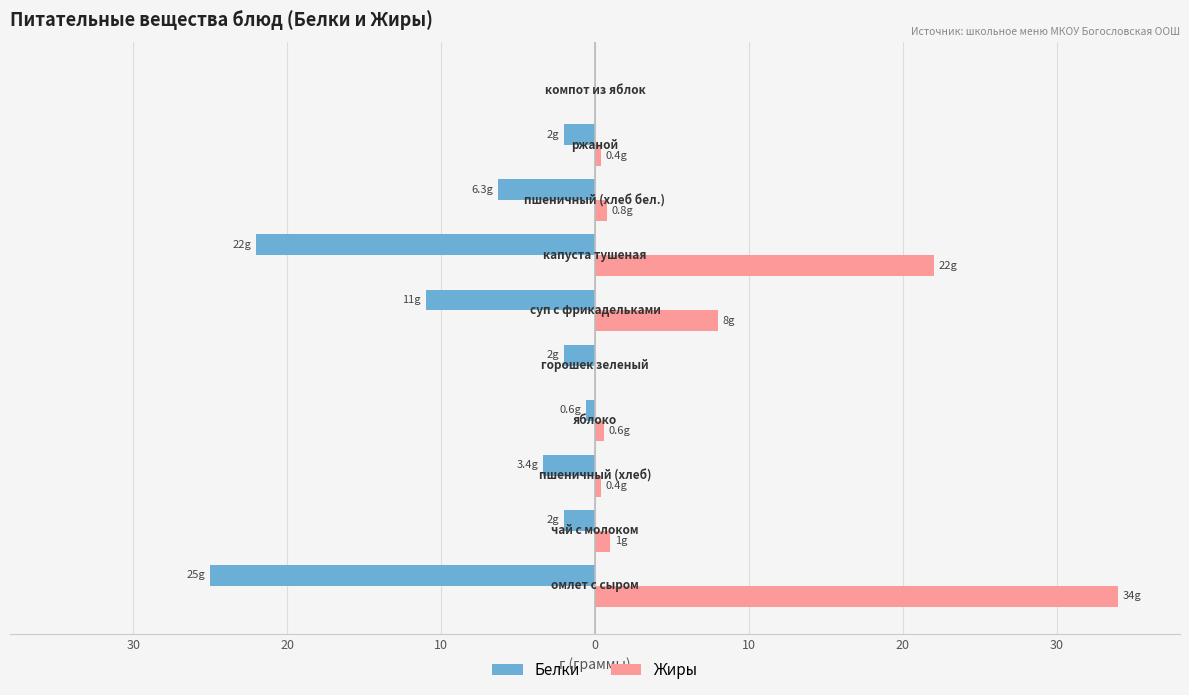

What are all the series names shown in the legend?

Белки, Жиры